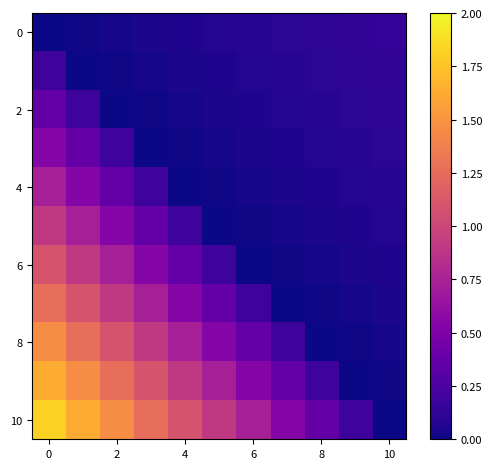

How many series are shown in this chart?

11